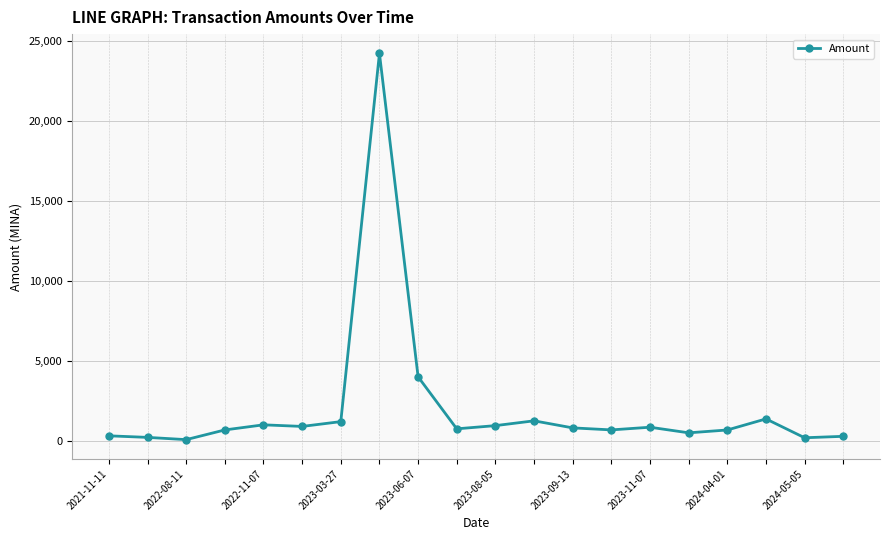

What is the greatest value displayed?

24202.4